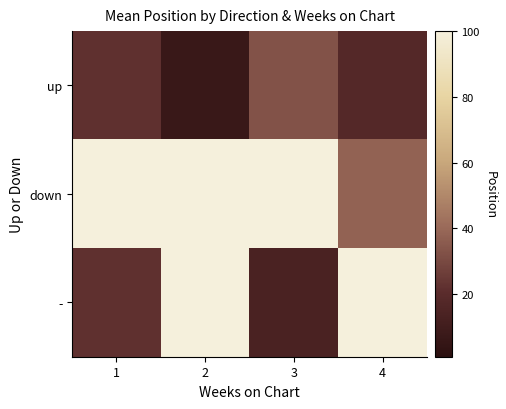

Which series has the largest total across all categories?

down